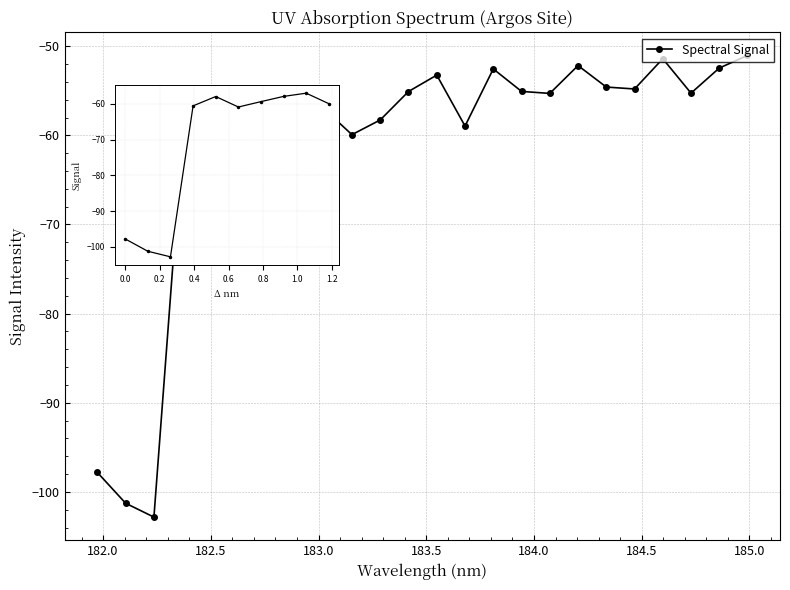

What is the value of the 20th point from the left?

-54.8